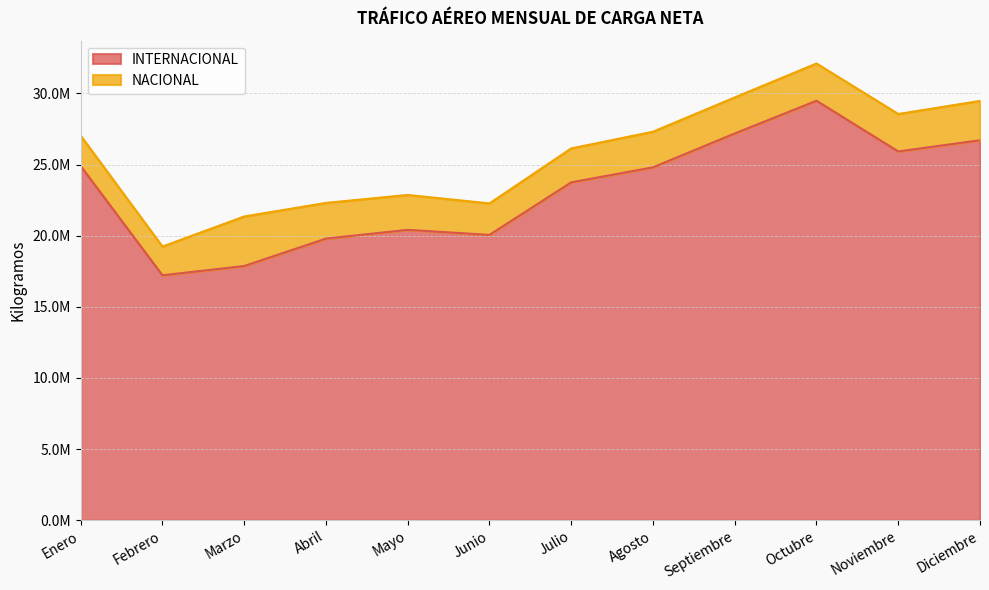

How many data points does each series have?

12